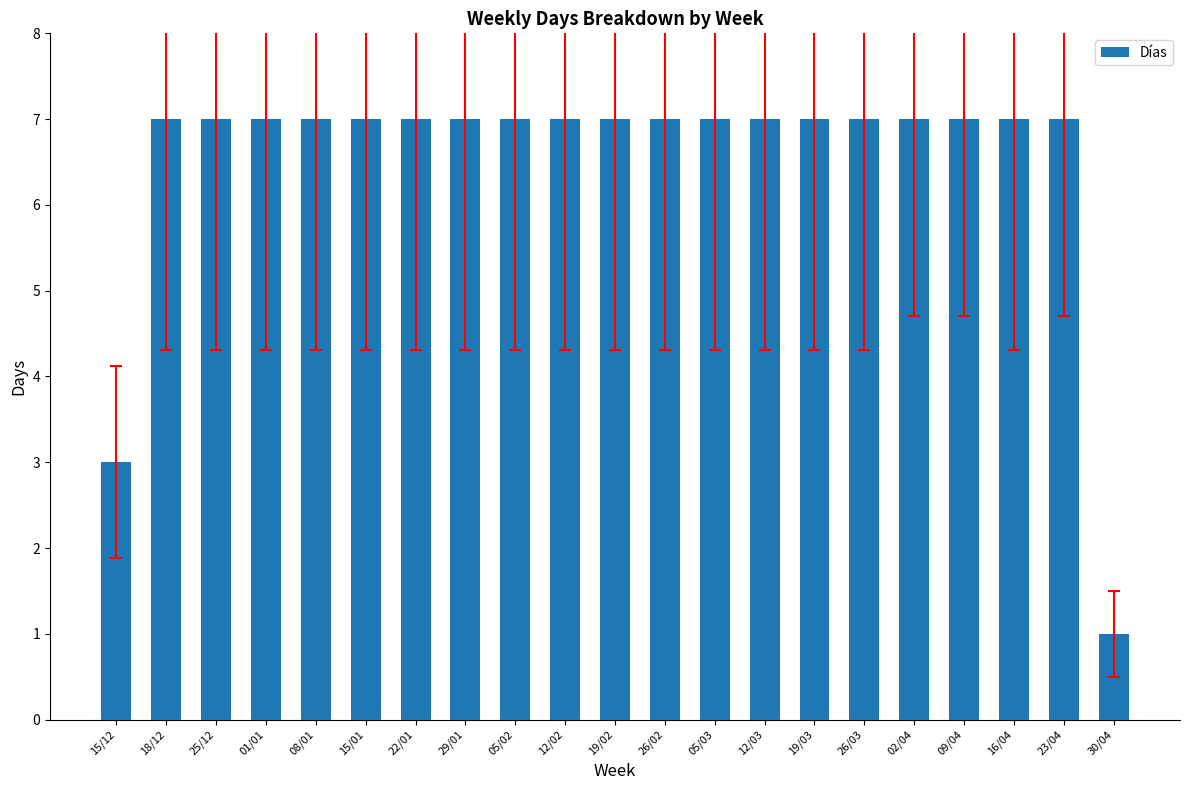

The value at 23/04 is 9. True or false?

False